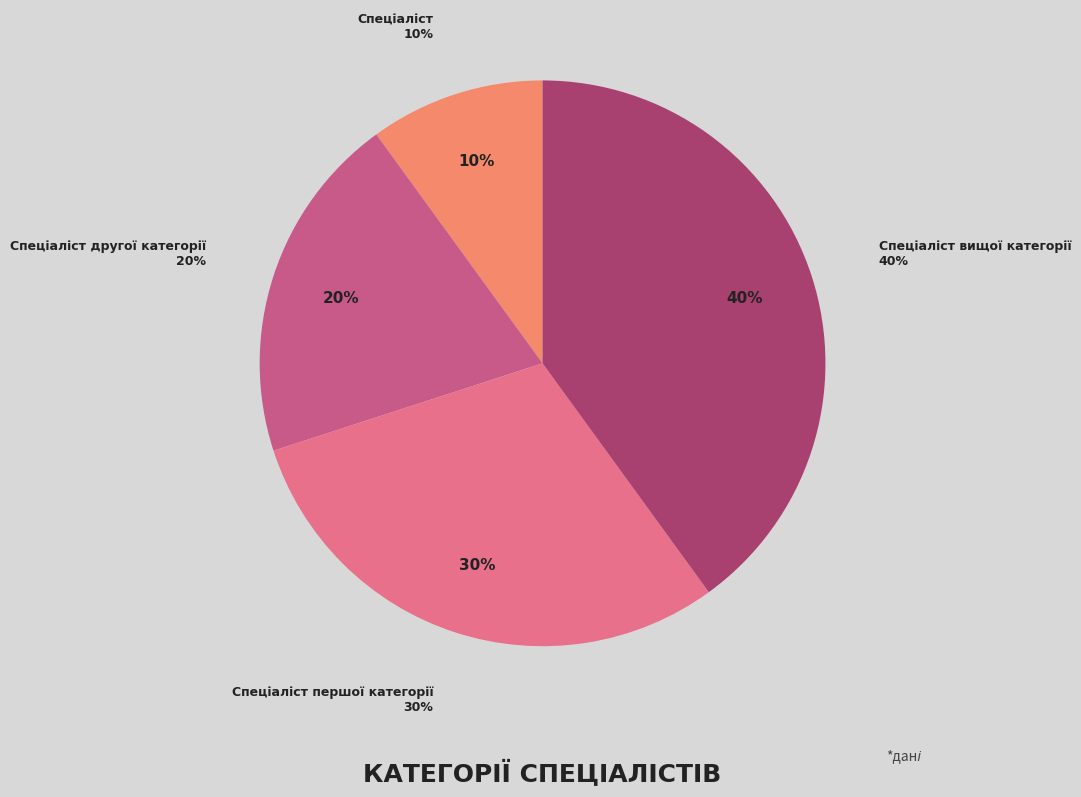

The Спеціаліст вищої категорії slice represents 49% of the pie. True or false?

False